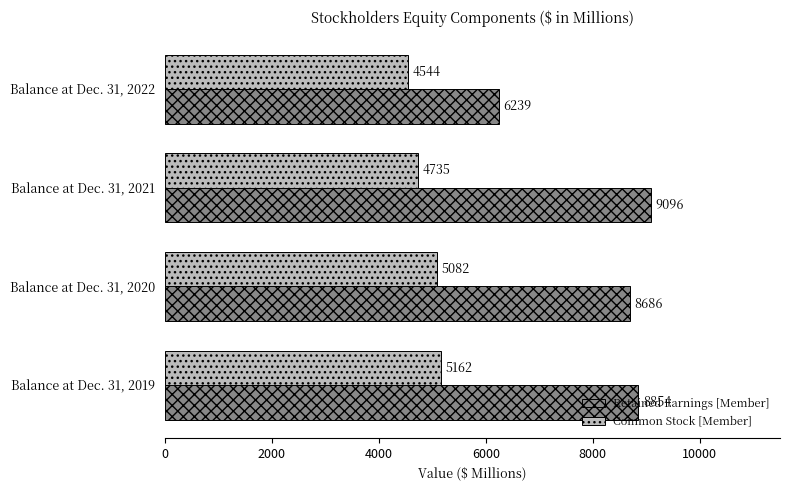

List the series in order of their overall mean, highest first.

Retained Earnings [Member], Common Stock [Member]